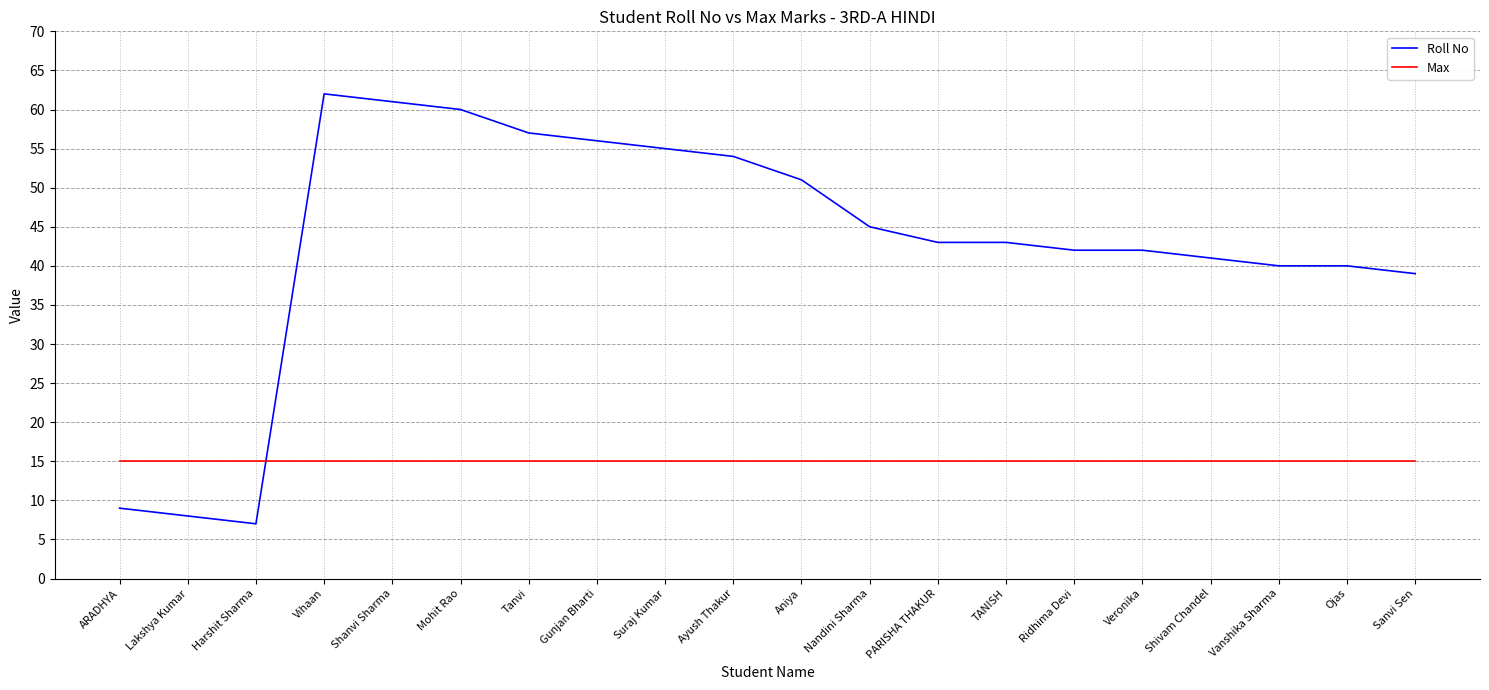

At Shivam Chandel, list the series in order from largest to smallest.

Roll No, Max